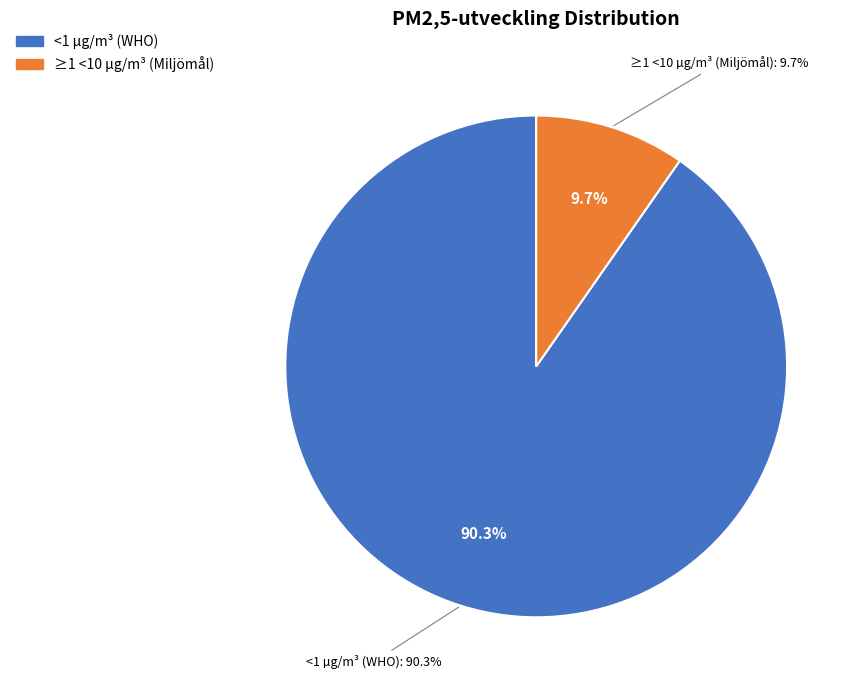

To the nearest percent, what portion does ≥1 <10 µg/m³ (Miljömål) represent?

10%